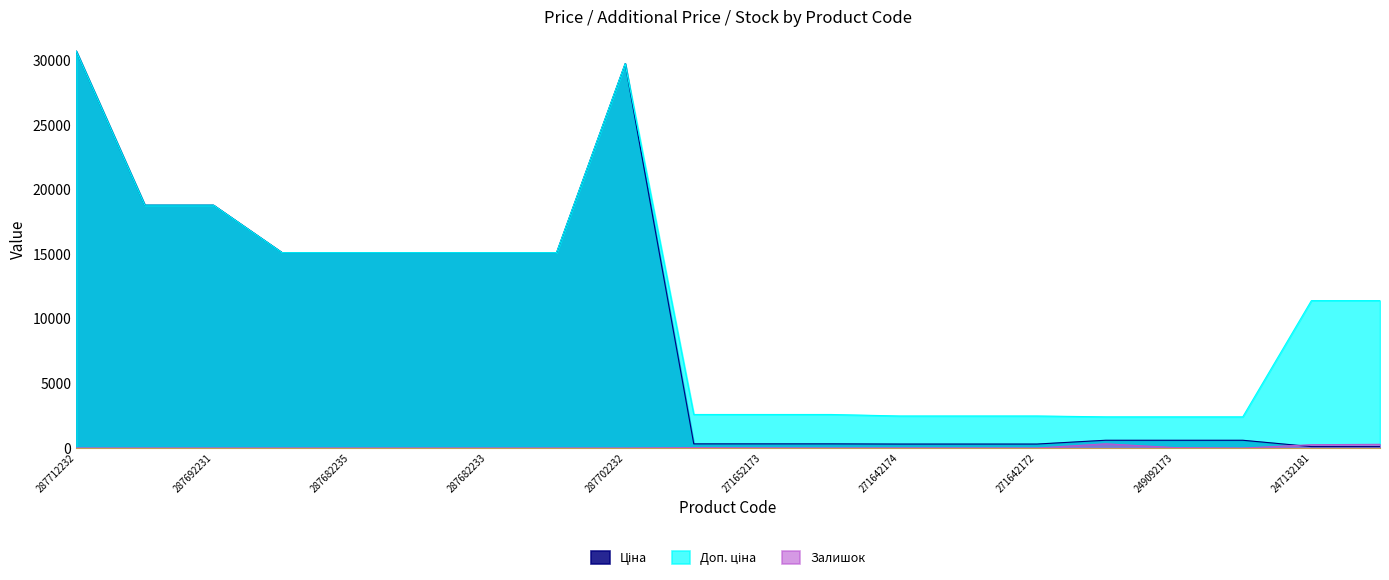

How many interior local peaks does the Доп. ціна series have?

1